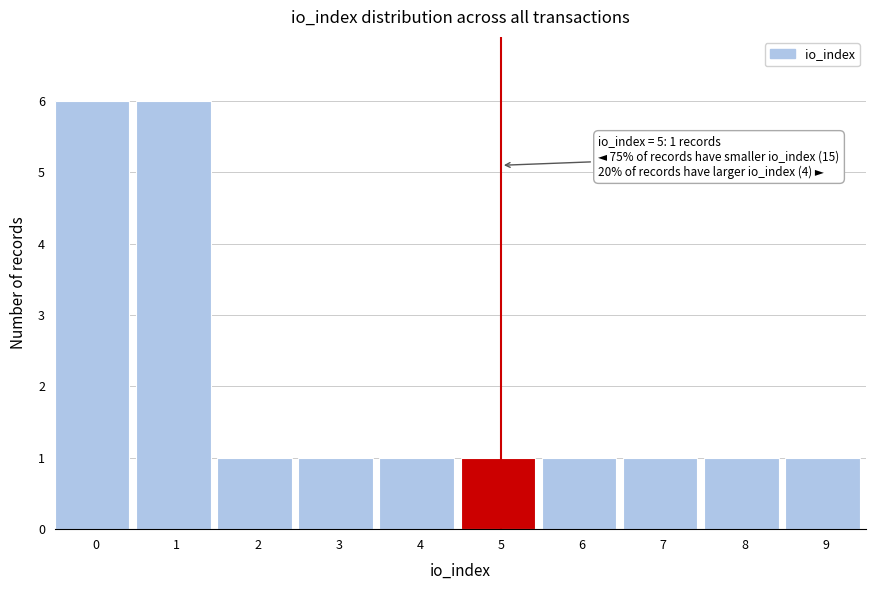

Reading left to right, list all the values displayed in this chart.

6	6	1	1	1	1	1	1	1	1